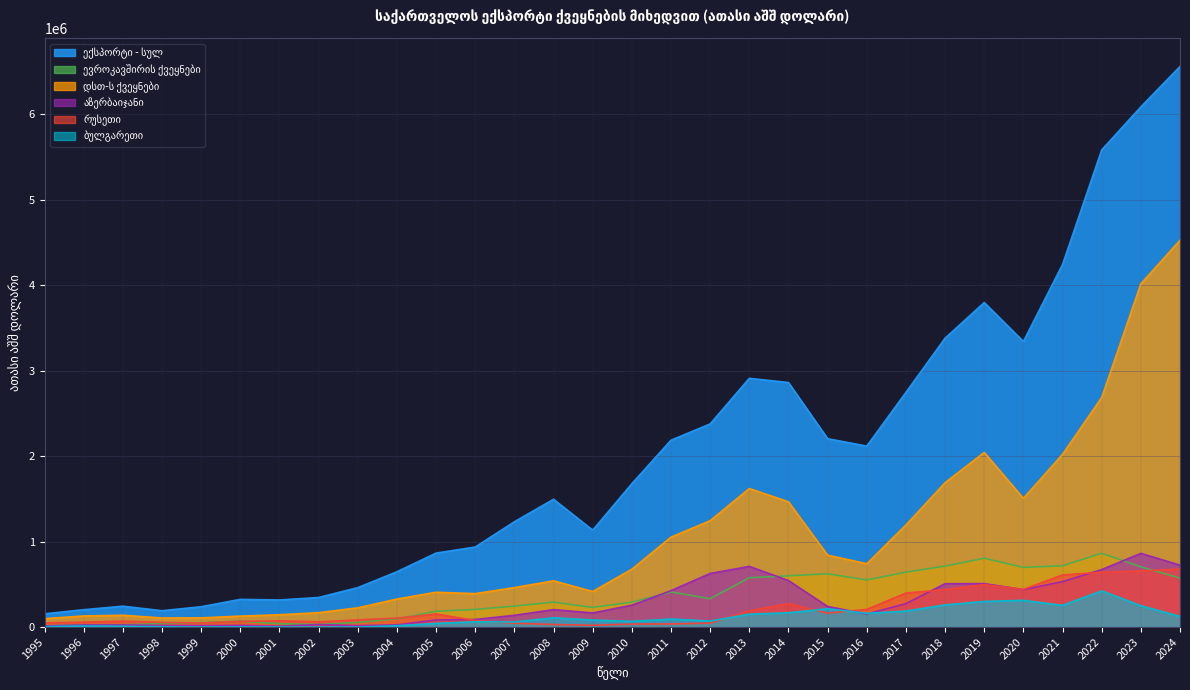

Reading left to right, what are all the values shown in this chart?

ექსპორტი - სულ: 155199.3	203022.3	244227.4	191317.5	238005.6	323938.3	317150.9	345736.1	461310.0	646903.0	865455.6	936374.6	1232110.5	1495345.2	1133630.2	1677306.9	2186421.2	2376635.4	2910314.5	2861045.2	2204182.6	2117136.4	2745667.1	3379657.0	3797041.2	3340635.7	4242456.4	5582502.2	6086357.3	6558688.6
ევროკავშირის ქვეყნები: 12808.5	26580.8	26439.0	40525.7	50774.2	68632.4	39383.9	30664.6	54790.8	96529.7	184828.2	205896.9	245361.0	291588.6	229535.1	291371.3	410616.9	332103.8	577521.6	599458.3	623280.2	550474.2	642229.5	712839.6	805351.0	697496.5	717086.1	862525.2	704459.8	573683.4
დსთ-ს ქვეყნები: 97988.3	129932.6	138522.2	106026.0	107296.8	128077.2	143849.9	168497.9	224737.5	327638.7	407175.5	391077.5	461895.5	540884.8	416162.3	676618.2	1052101.3	1244575.8	1621095.7	1465298.7	840854.0	741193.1	1194177.6	1689135.9	2043210.8	1505811.2	2020729.6	2685622.4	4016125.9	4525446.0
აზერბაიჯანი: 13384.4	24714.4	25106.8	18636.2	16936.8	20079.6	9975.8	29171.7	16445.1	25327.2	83430.8	88913.5	137455.0	203930.3	165633.8	256241.8	425907.0	626914.0	709919.2	544448.0	240869.6	152719.4	274224.1	507628.4	508680.8	438327.5	531723.0	672668.4	862013.7	724501.1
რუსეთი: 48633.9	57582.2	69273.1	54935.8	47601.0	67108.9	73554.6	61048.5	83839.8	104532.8	153724.5	75393.3	45338.5	29783.4	21146.2	34706.5	36610.4	46806.0	190653.4	274754.0	162885.6	206687.5	397853.6	437749.3	496972.2	440620.7	610067.5	642439.0	657019.4	679603.1
ბულგარეთი: 5657.4	12180.6	8753.8	3087.4	390.1	2418.3	575.5	138.3	154.0	15552.0	42843.9	62268.2	59357.3	108216.7	82290.6	66754.2	93699.0	69654.7	150753.8	167104.8	214247.1	160760.0	186856.3	259166.3	299702.4	312735.6	253948.5	423598.5	249959.7	124307.3